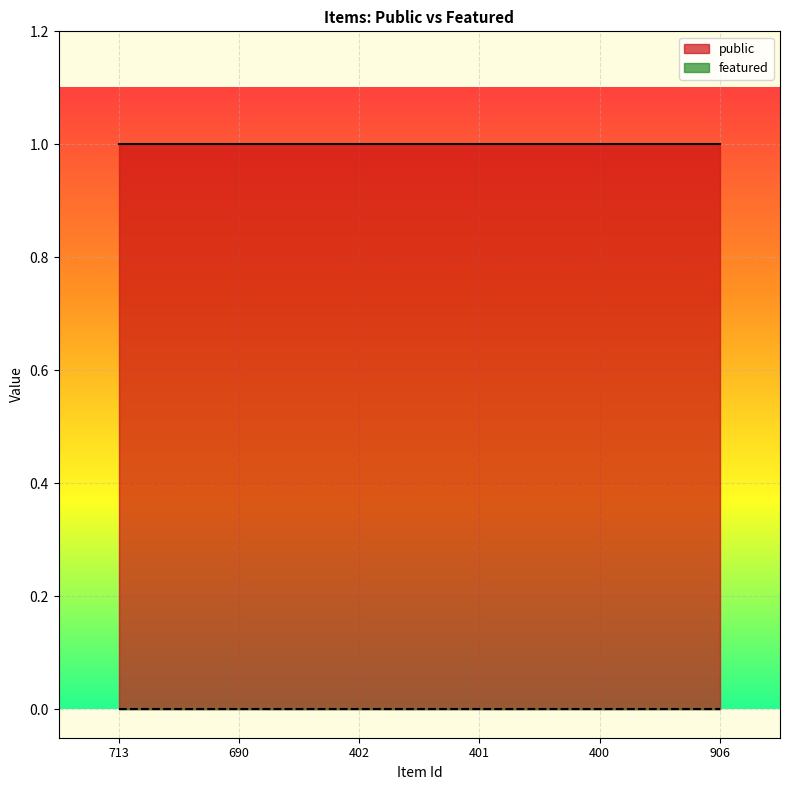

What is the sum of all public values?

6